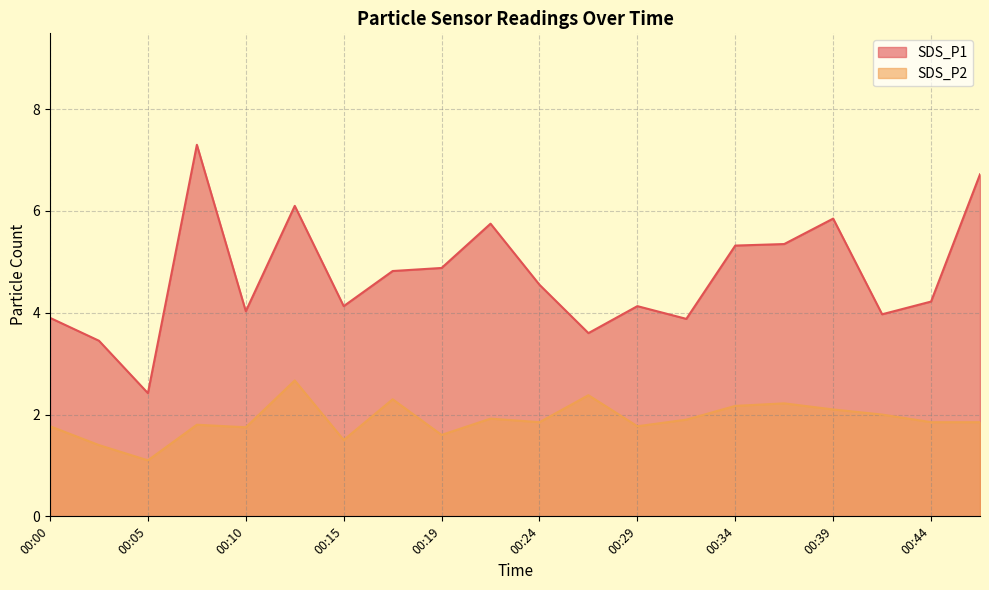

What is the value of the SDS_P2 point at the 1st from the left?

1.8